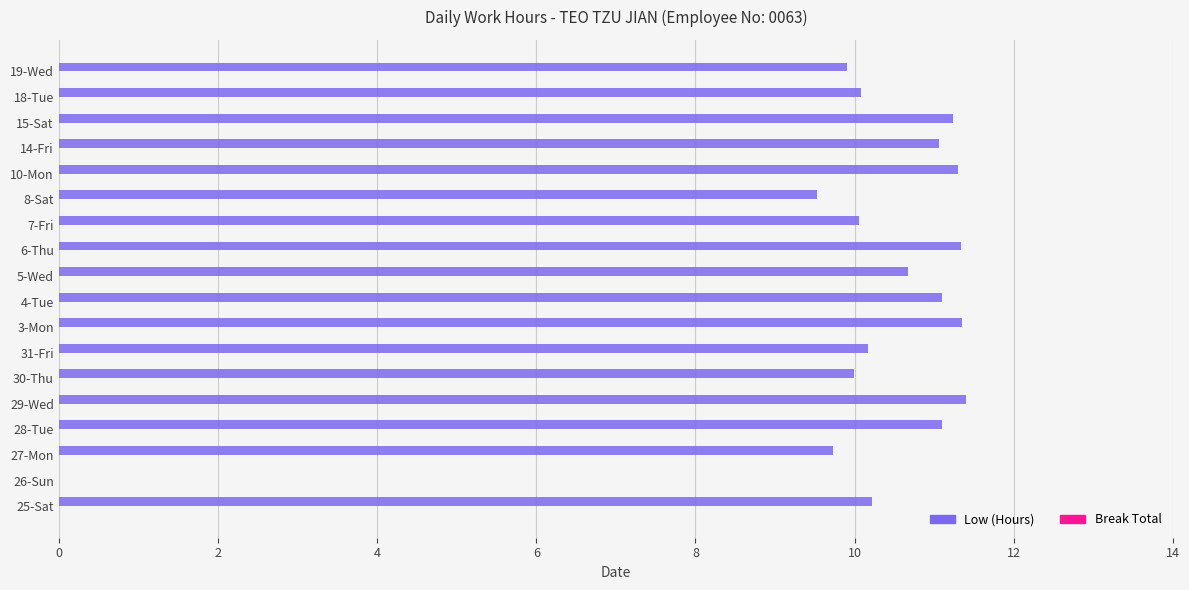

Is it true that the value at 15-Sat is 11.2?

True